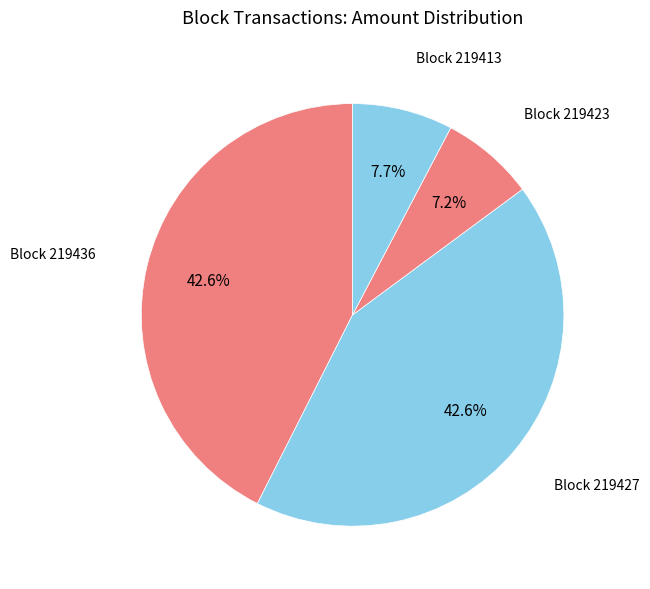

Rank the categories by value from highest to lowest.

219427, 219436, 219413, 219423